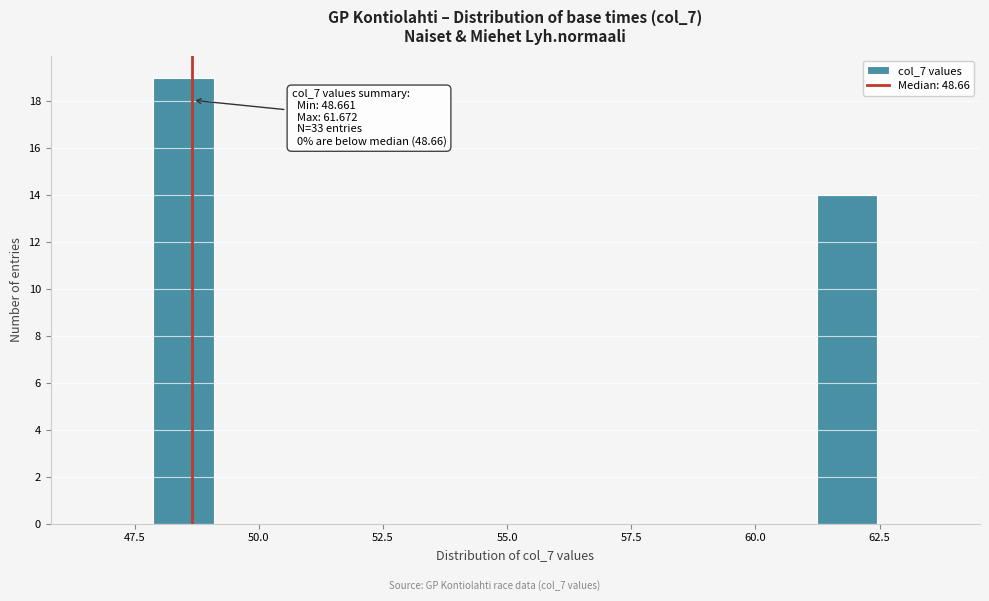

Around what value on the x-axis is the tallest bar? Give the approximate position of its centre, as read against the axis.

48.5